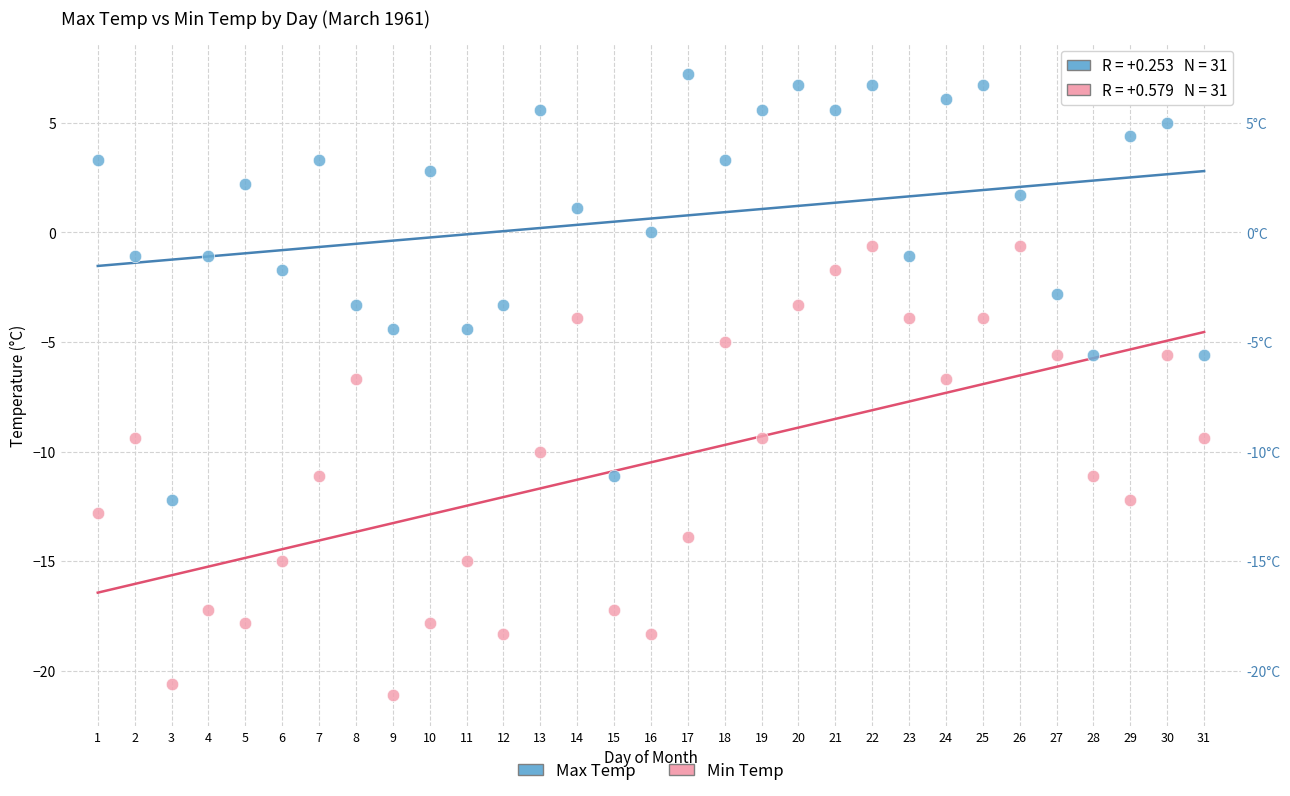

Which series reaches the maximum Y coordinate?

Max Temp